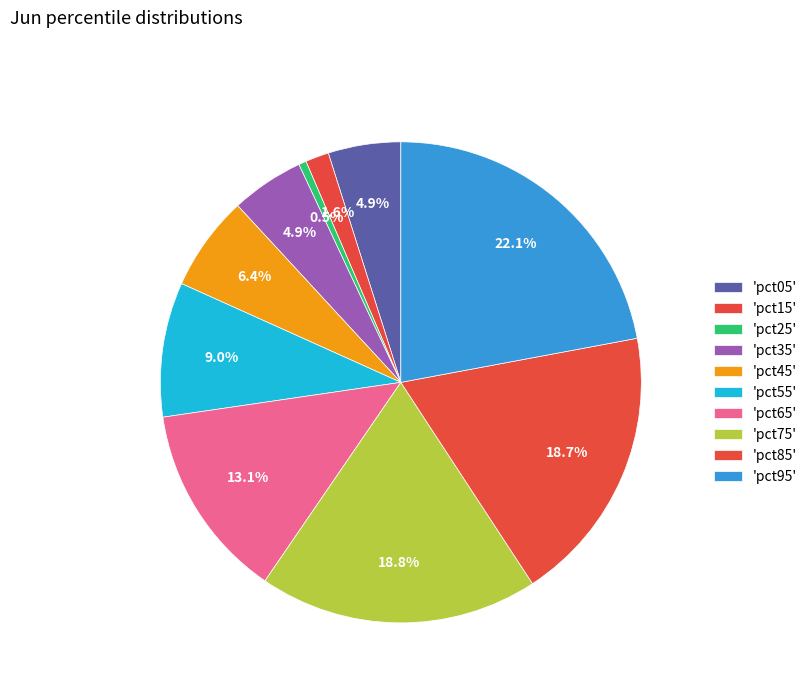

How many slices are in this pie chart?

10